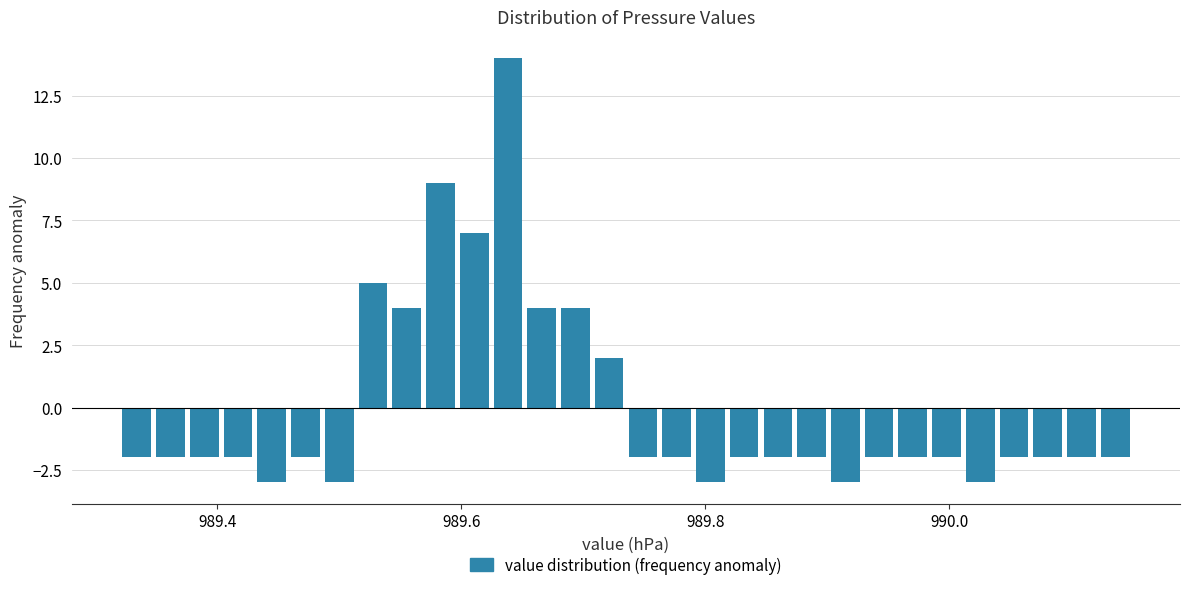

Read against the x-axis, roughly where is the centre of the tallest bar?

989.64